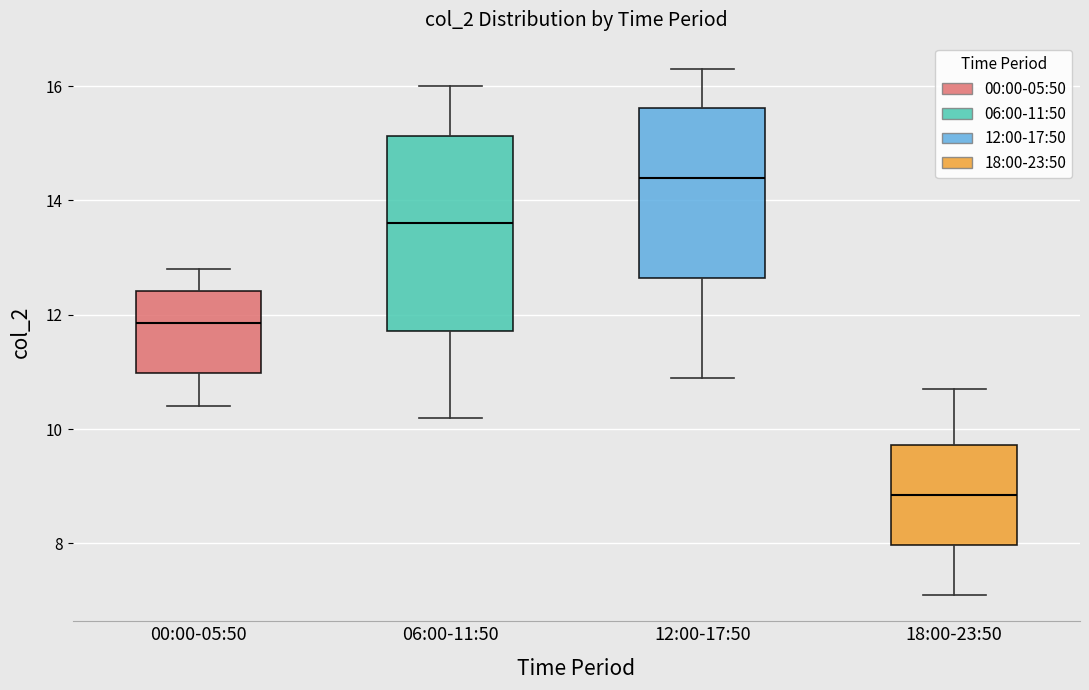

Reading left to right, read every box against the y-axis: the position of its median line, the range the box covers, and the ends of its whiskers. The values are not printed on the chart, so give them approximately, as read against the axis.

00:00-05:50: median 11.8, box 11.0 to 12.4, whiskers 10.4 to 12.8
06:00-11:50: median 13.6, box 11.8 to 15.2, whiskers 10.2 to 16.0
12:00-17:50: median 14.4, box 12.6 to 15.6, whiskers 11.0 to 16.4
18:00-23:50: median 8.8, box 8.0 to 9.8, whiskers 7.2 to 10.8